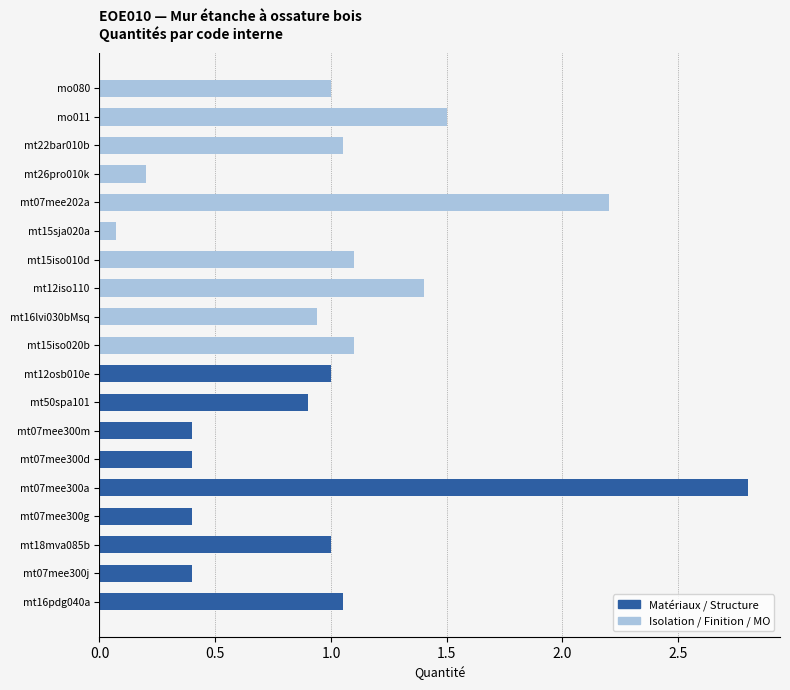

Where is the data nearest to the value 1?

mt18mva085b